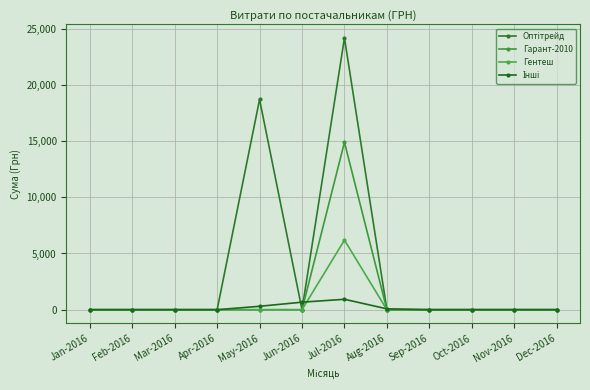

True or false: Гарант-2010 and Оптітрейд intersect in this chart.

False